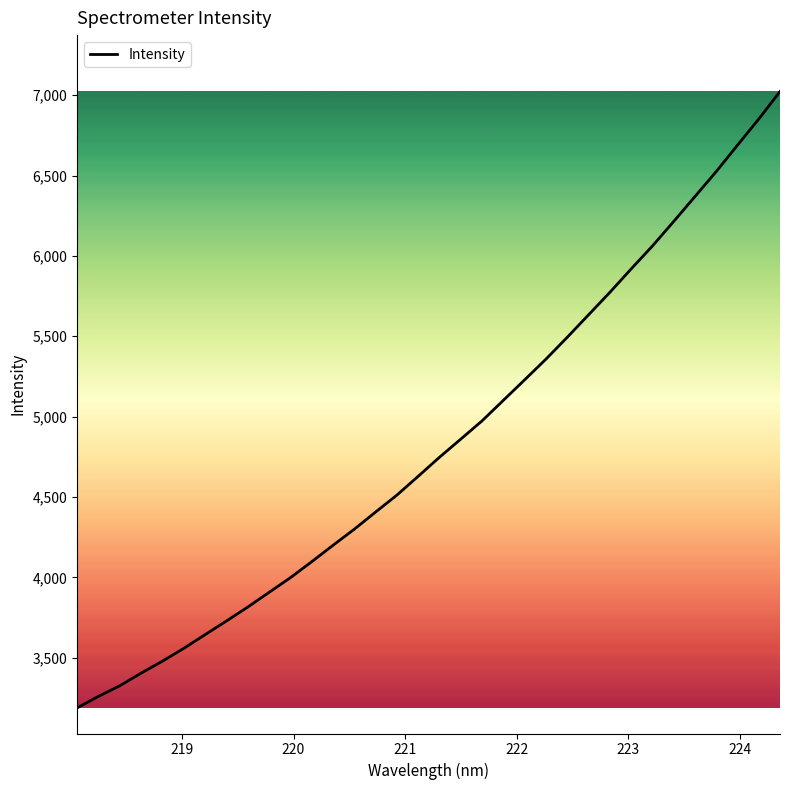

What is the smallest value displayed?

3187.8